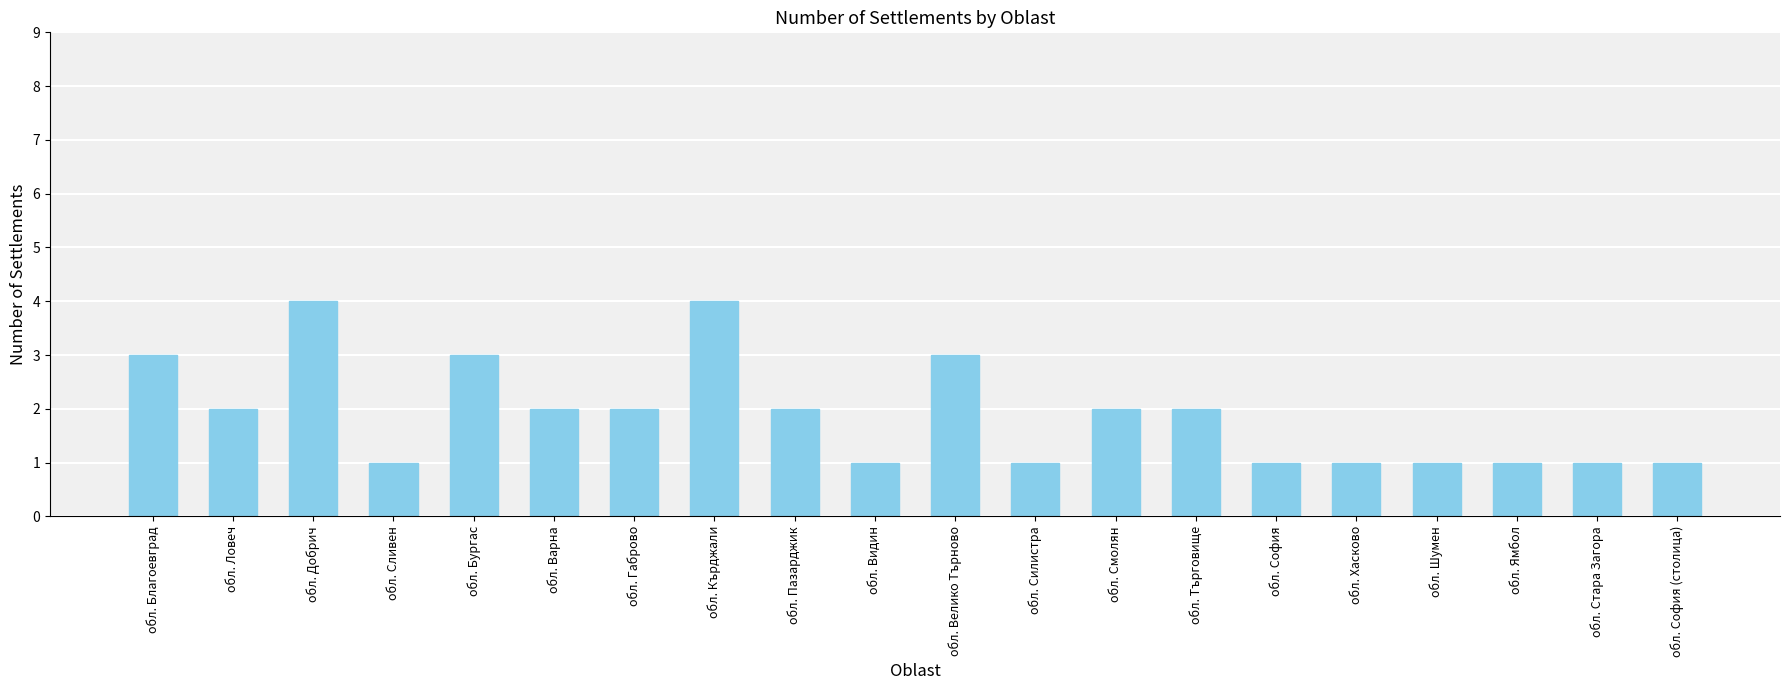

What is the label of the 7th bar from the left?

обл. Габрово